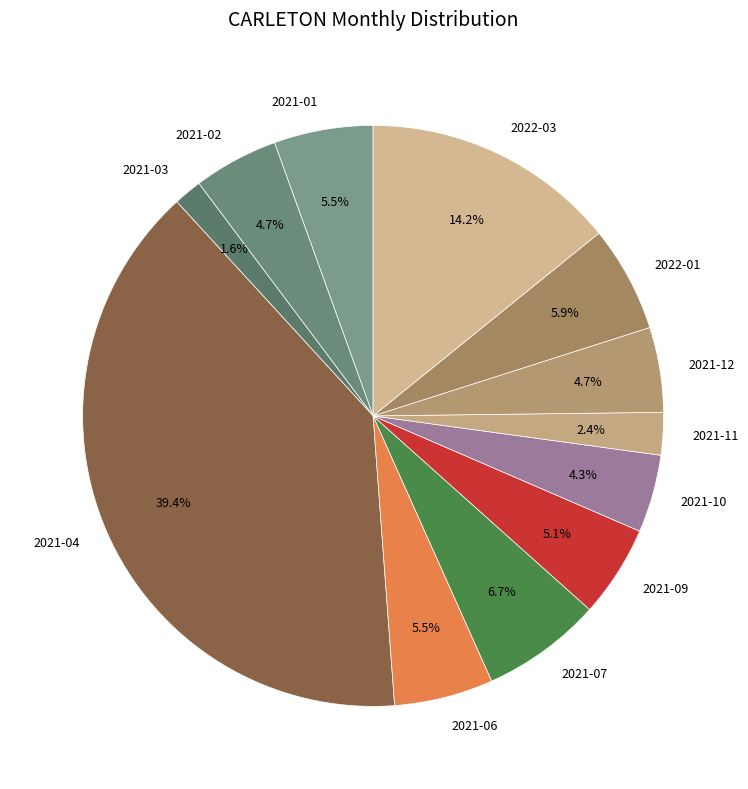

Which category has the biggest portion of the pie?

2021-04